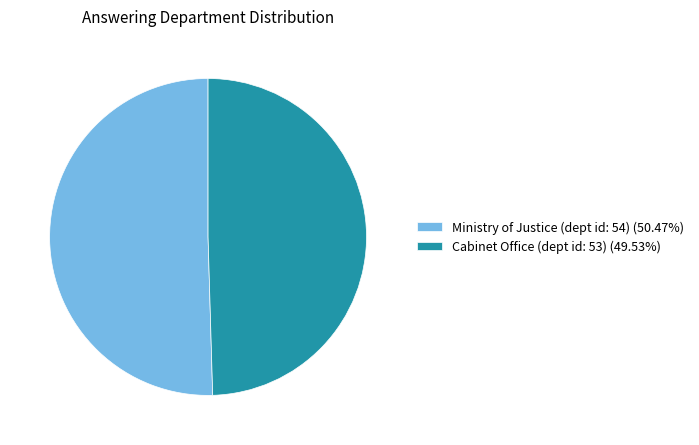

How many segments does this pie chart have?

2